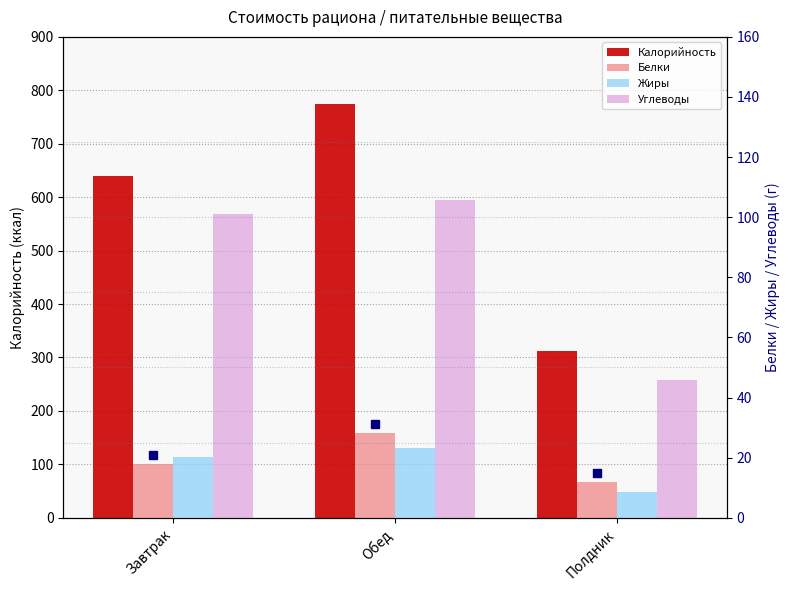

What is the maximum value shown in the chart?

774.2